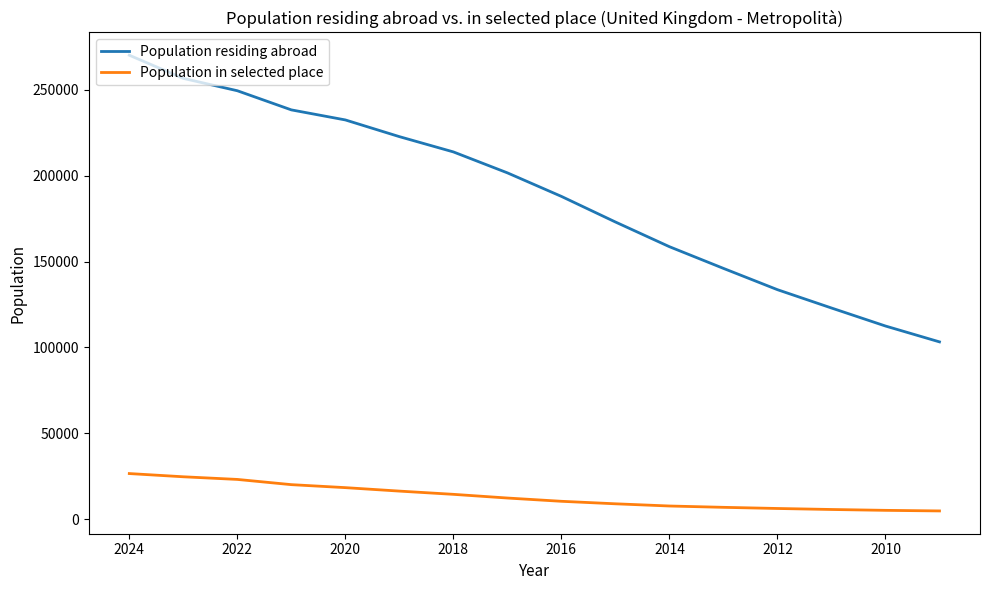

What are all the series names shown in the legend?

Population residing abroad, Population in selected place